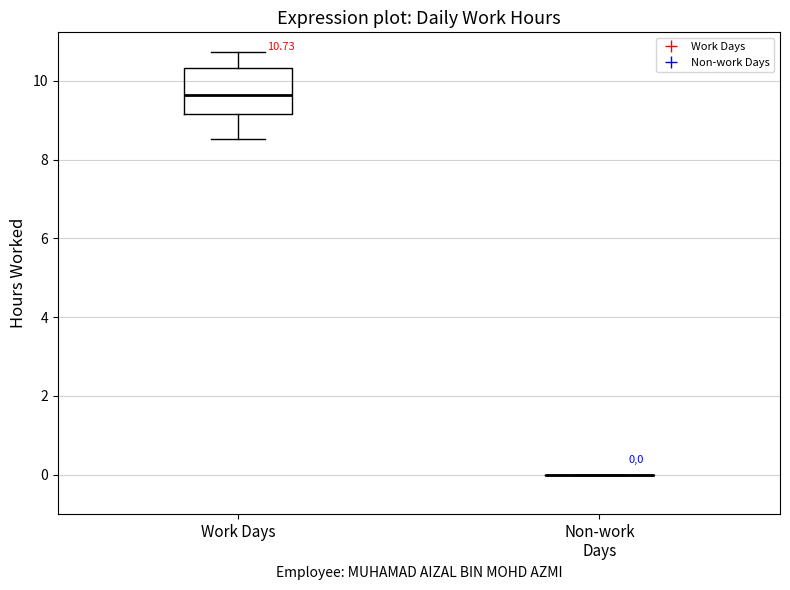

Which box is the tallest, from its lower edge to its upper edge?

Work Days